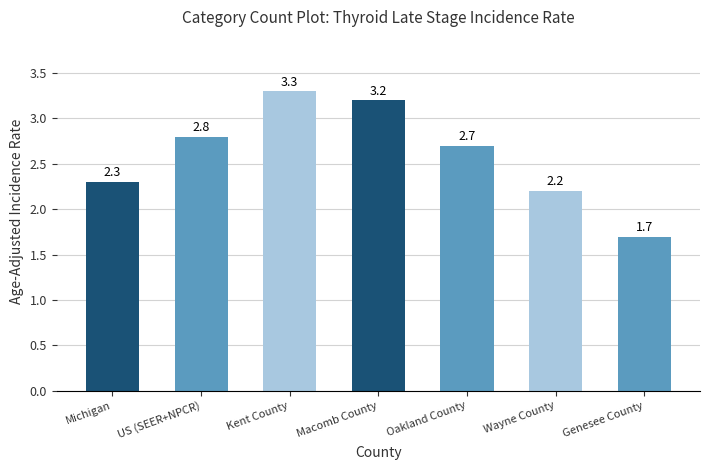

Reading left to right, what are all the values shown in this chart?

Michigan=2.3	US (SEER+NPCR)=2.8	Kent County=3.3	Macomb County=3.2	Oakland County=2.7	Wayne County=2.2	Genesee County=1.7